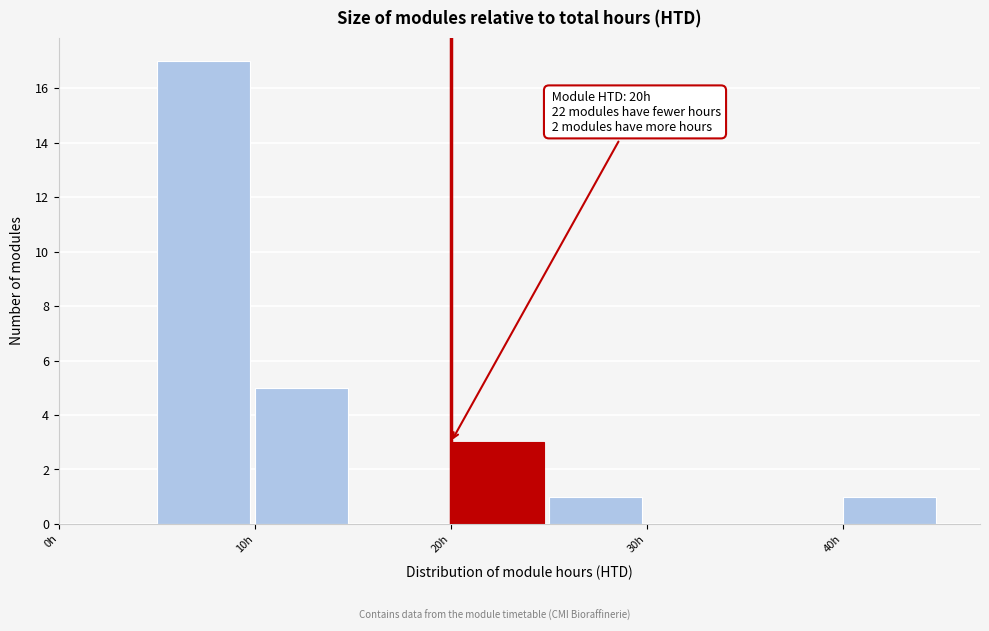

Which range on the x-axis has the tallest bar?

5 to 10